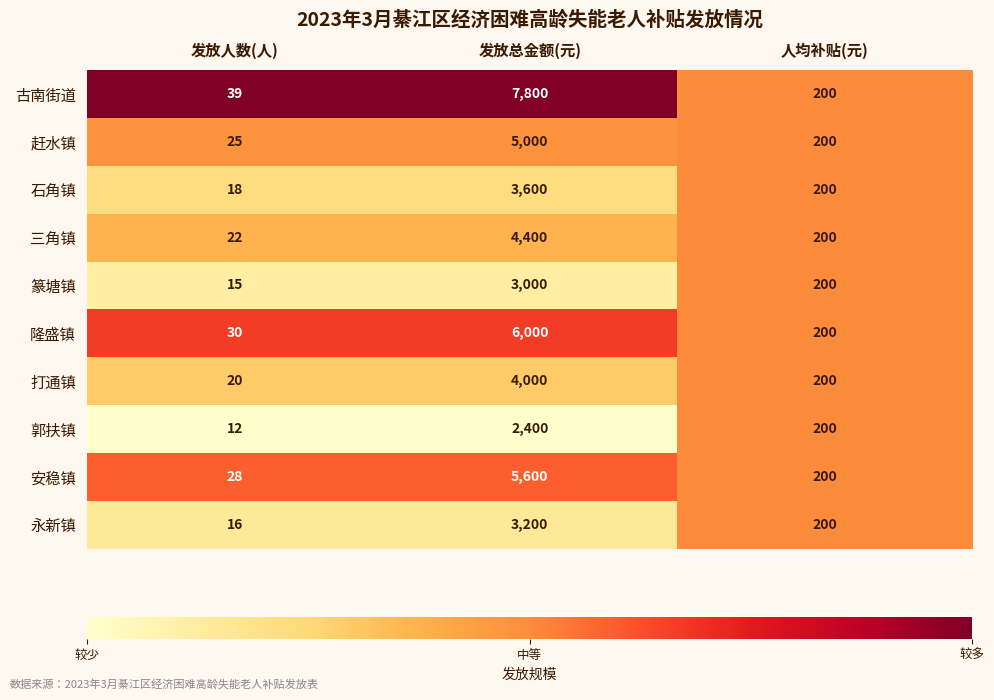

What is the smallest value displayed?

12